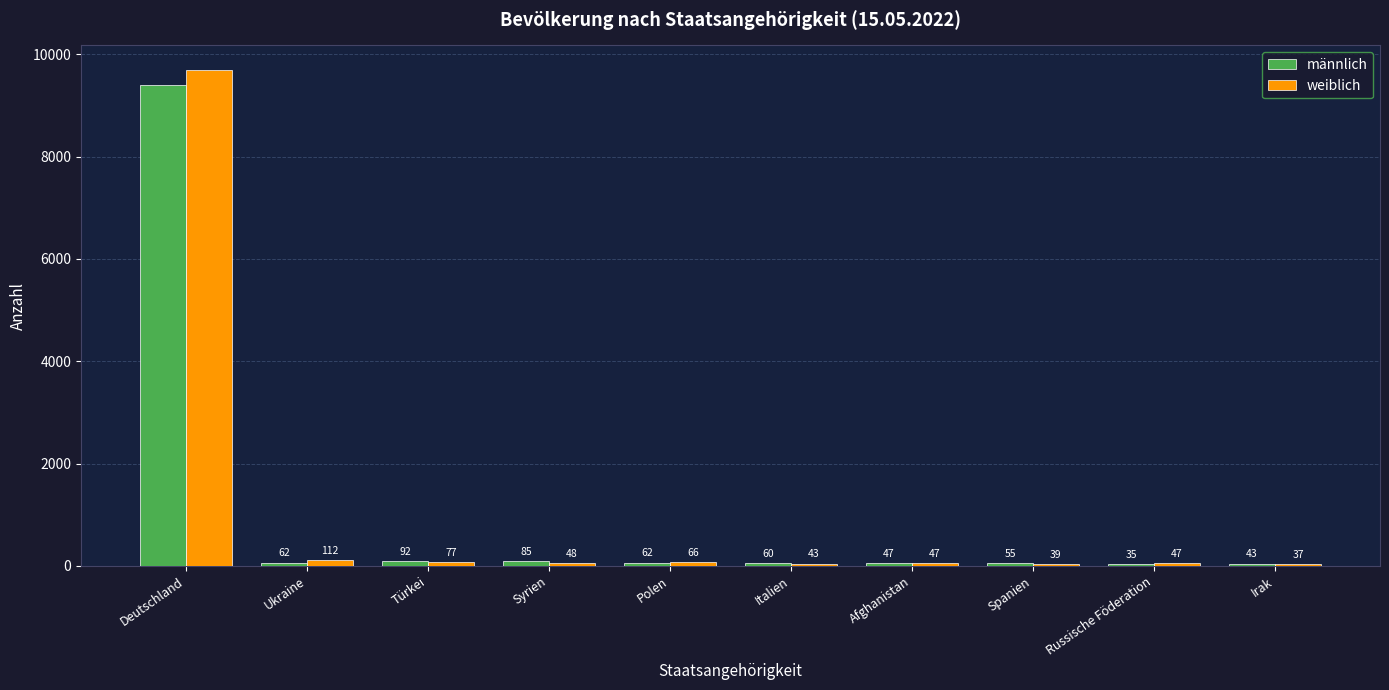

Which series changed the most between Polen and Spanien?

weiblich